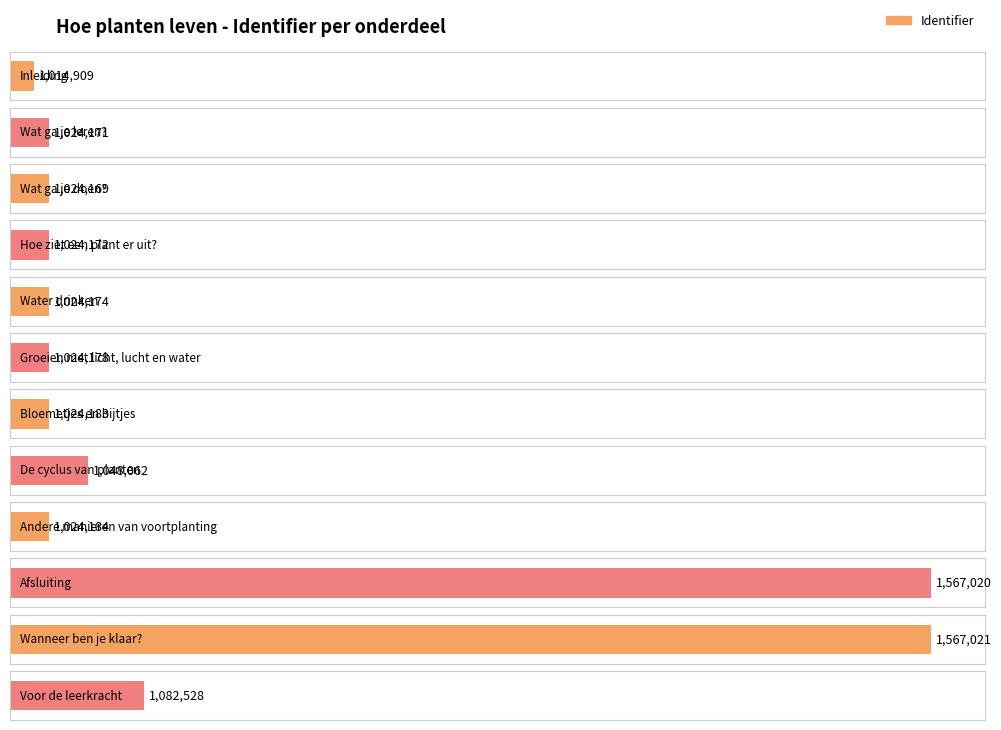

What position from the right is Bloemetjes en bijtjes?

6